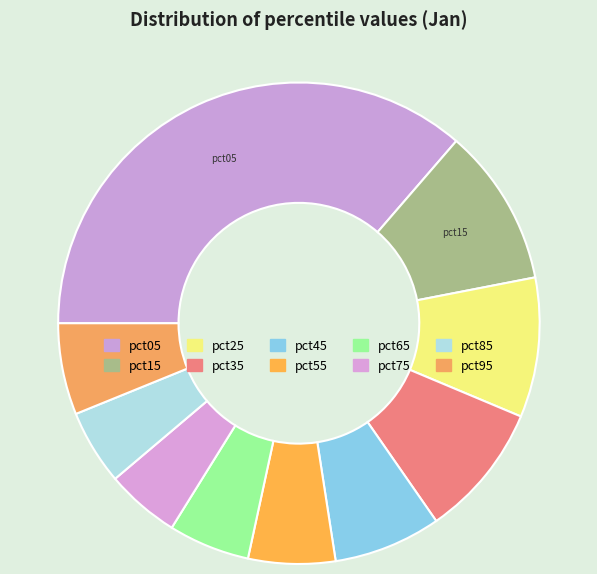

What is the smallest slice in the pie chart?

pct75